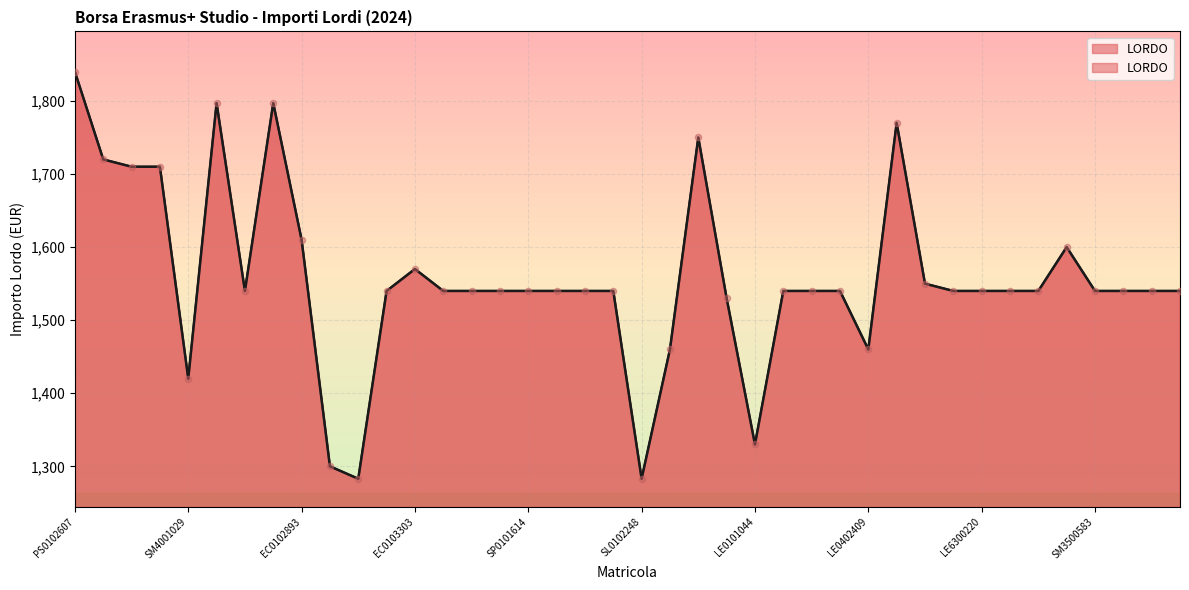

Approximately how many times larger is the value at LE0101044 compared to GI0103841?

0.9